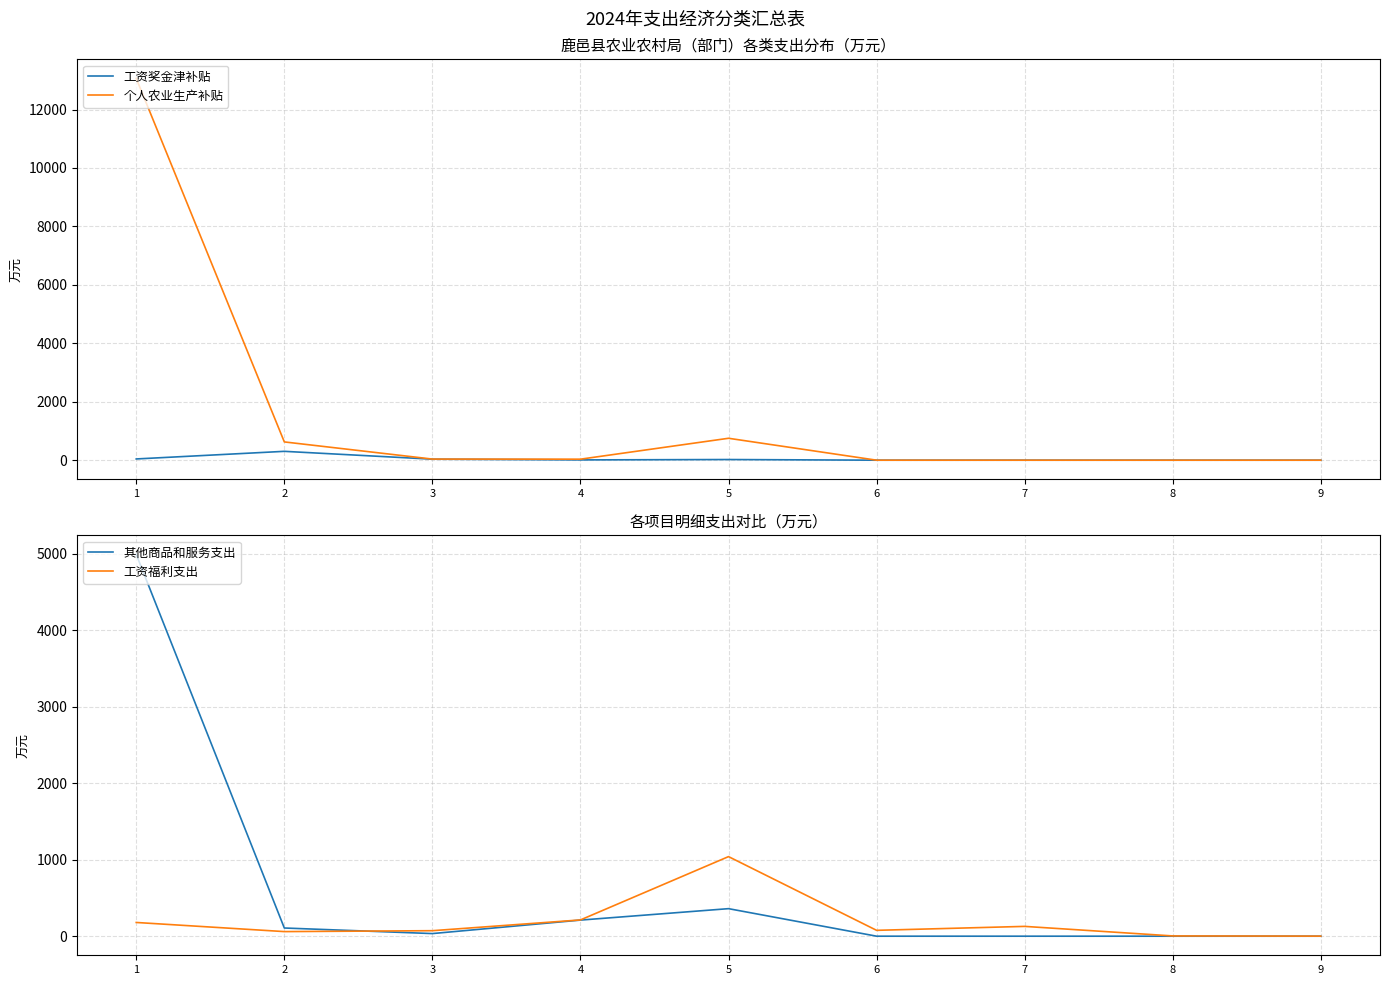

Between 5 and 3, which is larger?

3